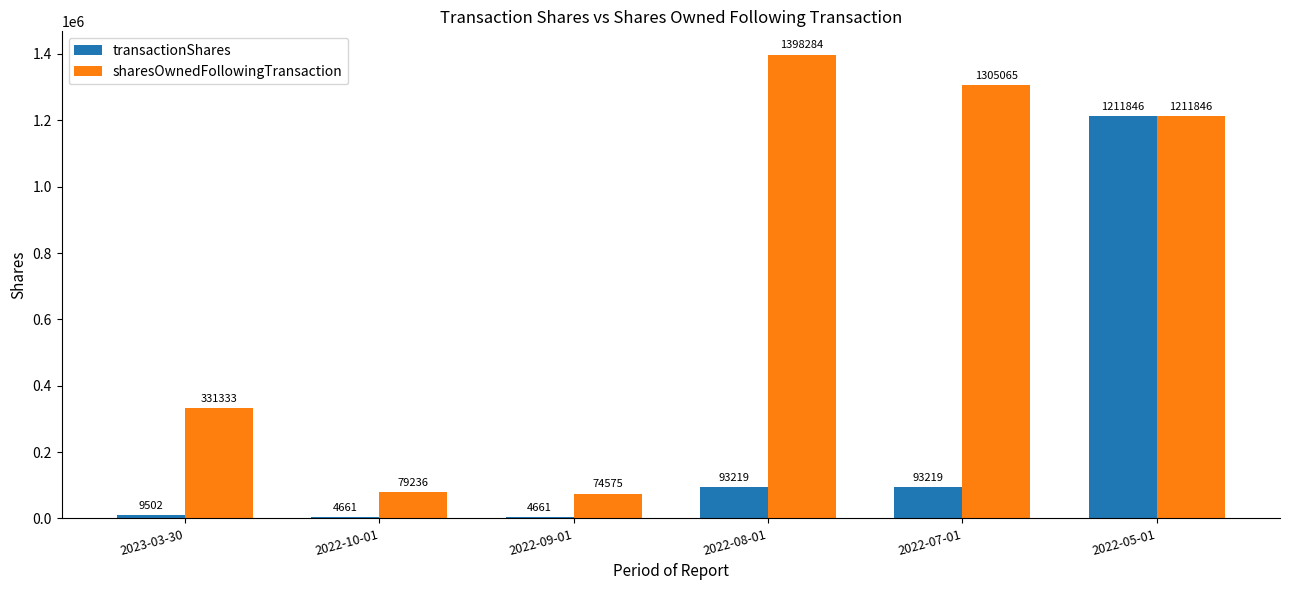

What is the difference between the sharesOwnedFollowingTransaction values at 2022-05-01 and 2022-10-01?

1132610